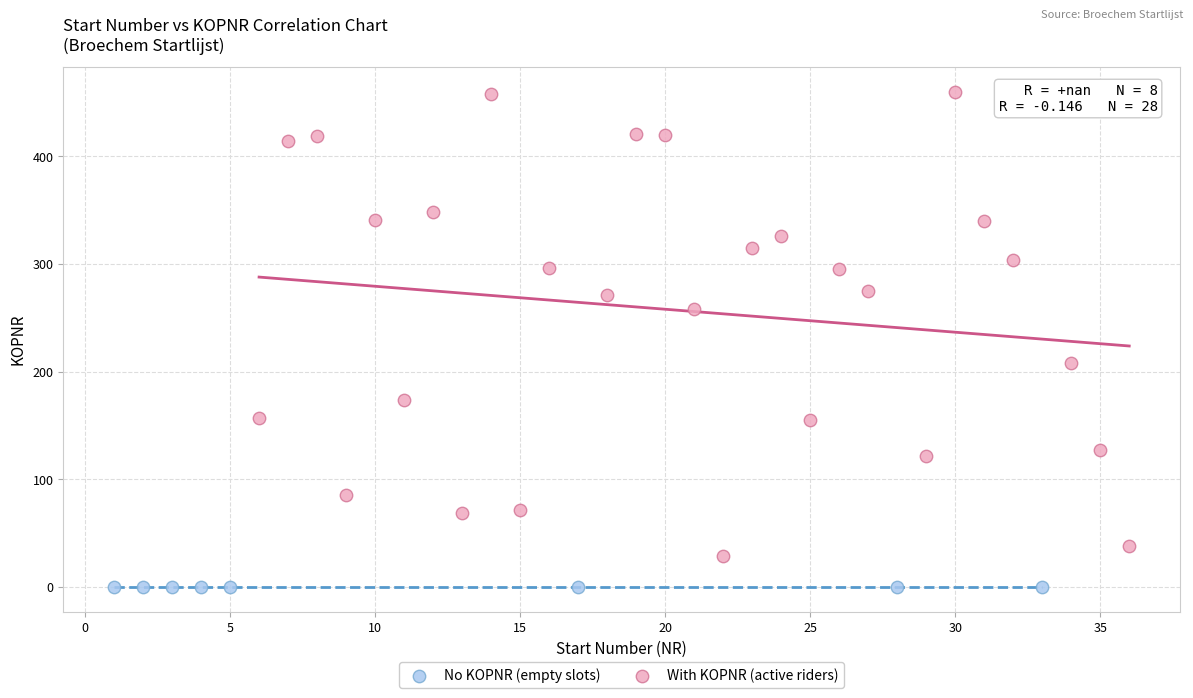

Which series contains the lowest Y value?

No KOPNR (empty slots)